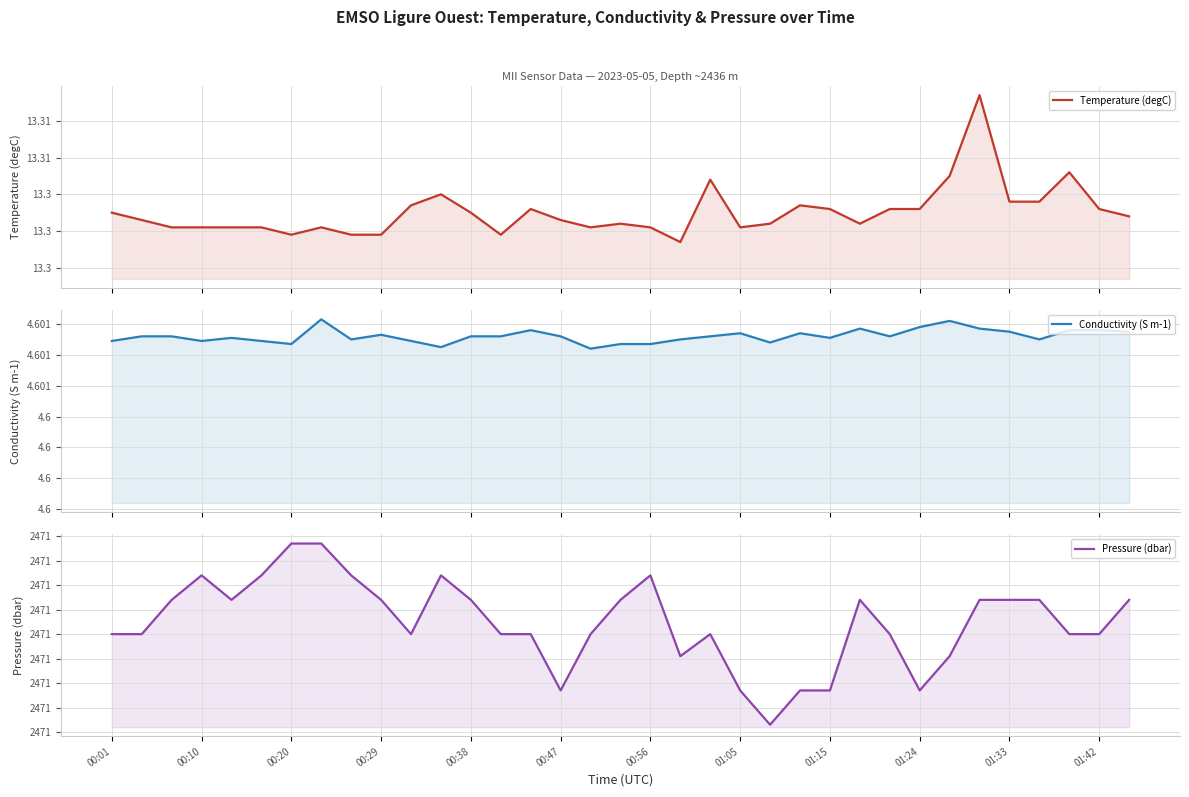

Which series has the widest spread of values?

Pressure (dbar)